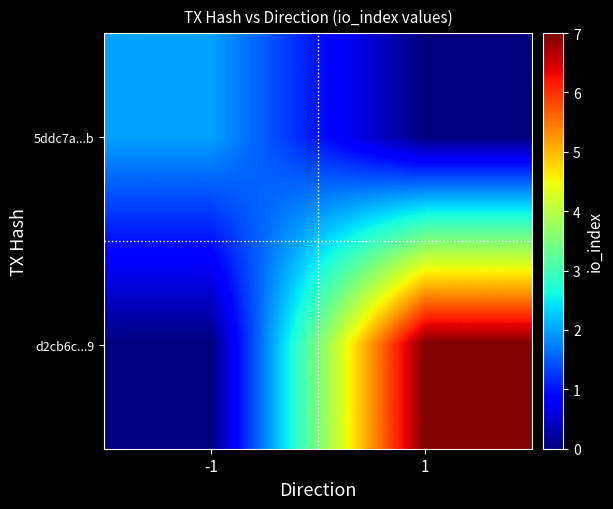

At which category is the sum across all series the highest?

1